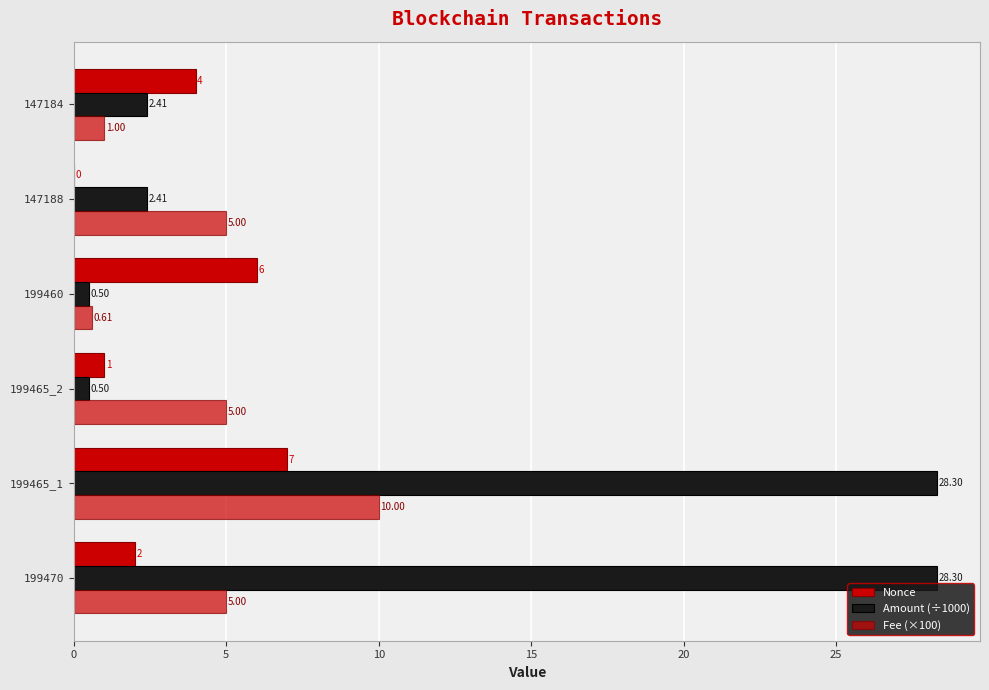

At how many categories does at least one series exceed 7?

2